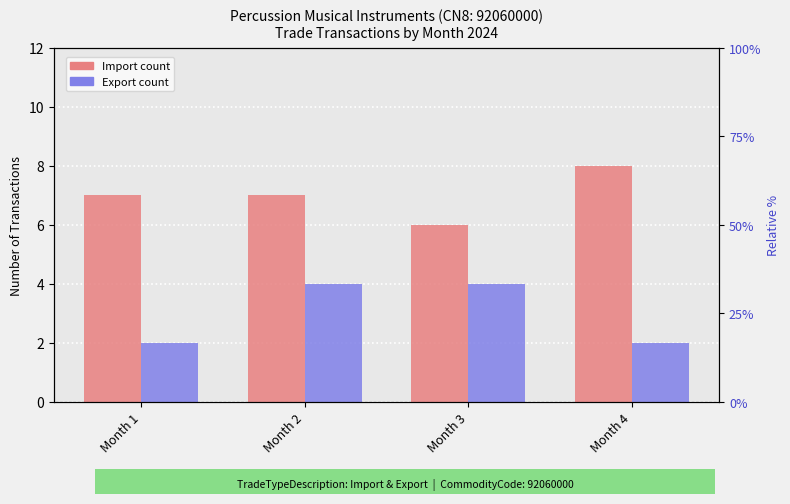

Reading left to right, transcribe all the data shown in this chart.

Import: 7	7	6	8
Export: 2	4	4	2